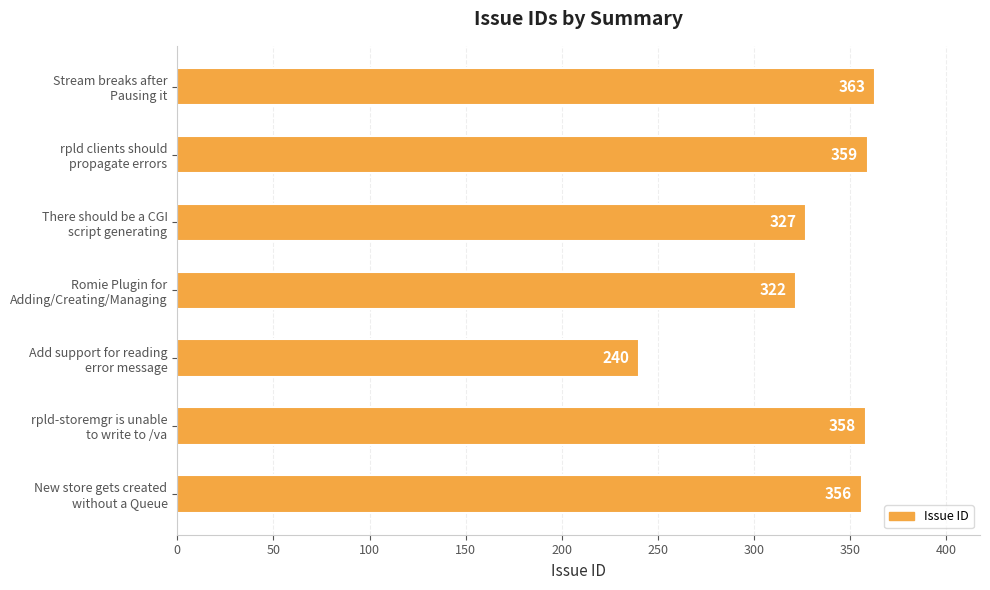

What is the average value?

332